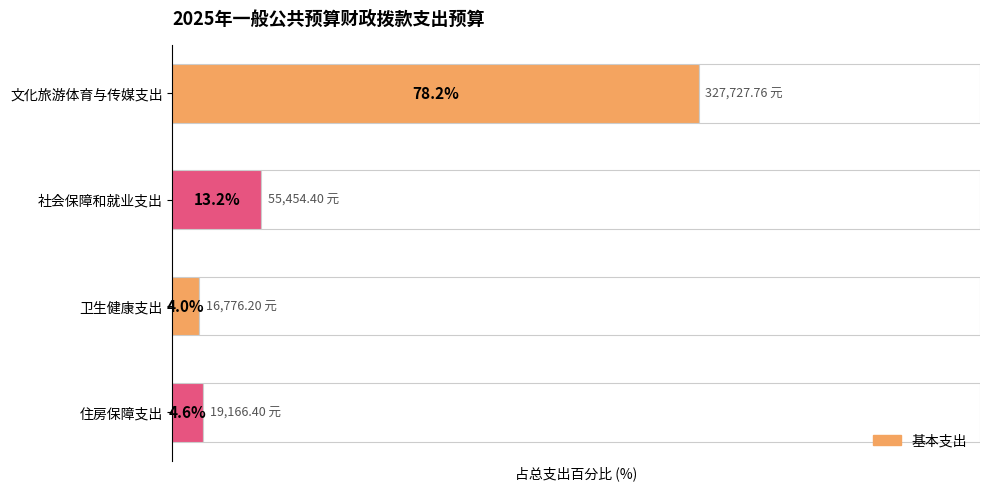

What is the change in value from 卫生健康支出 to 住房保障支出?

+0.6